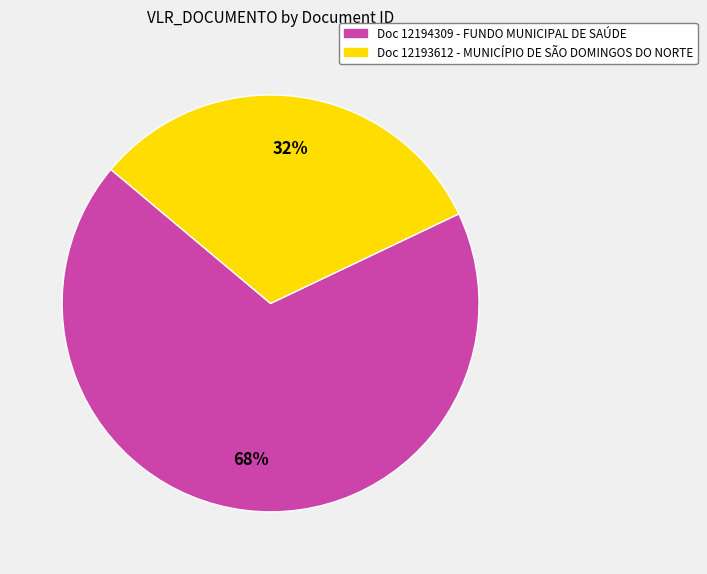

Is there a majority slice in this chart?

Yes